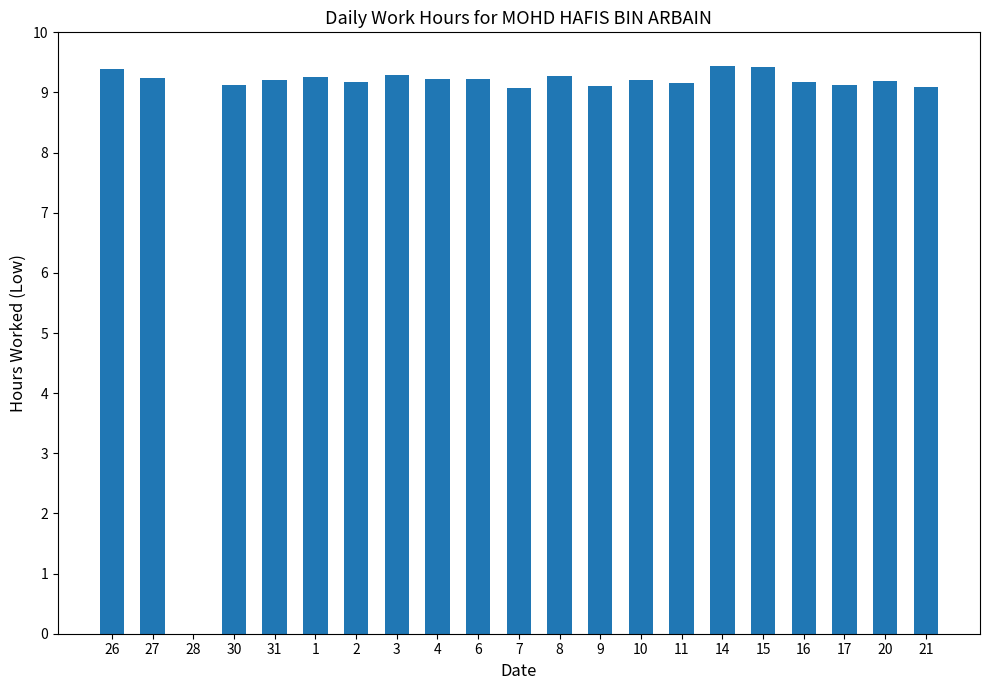

What is the ratio of the value at 9 to the value at 6?

1.0